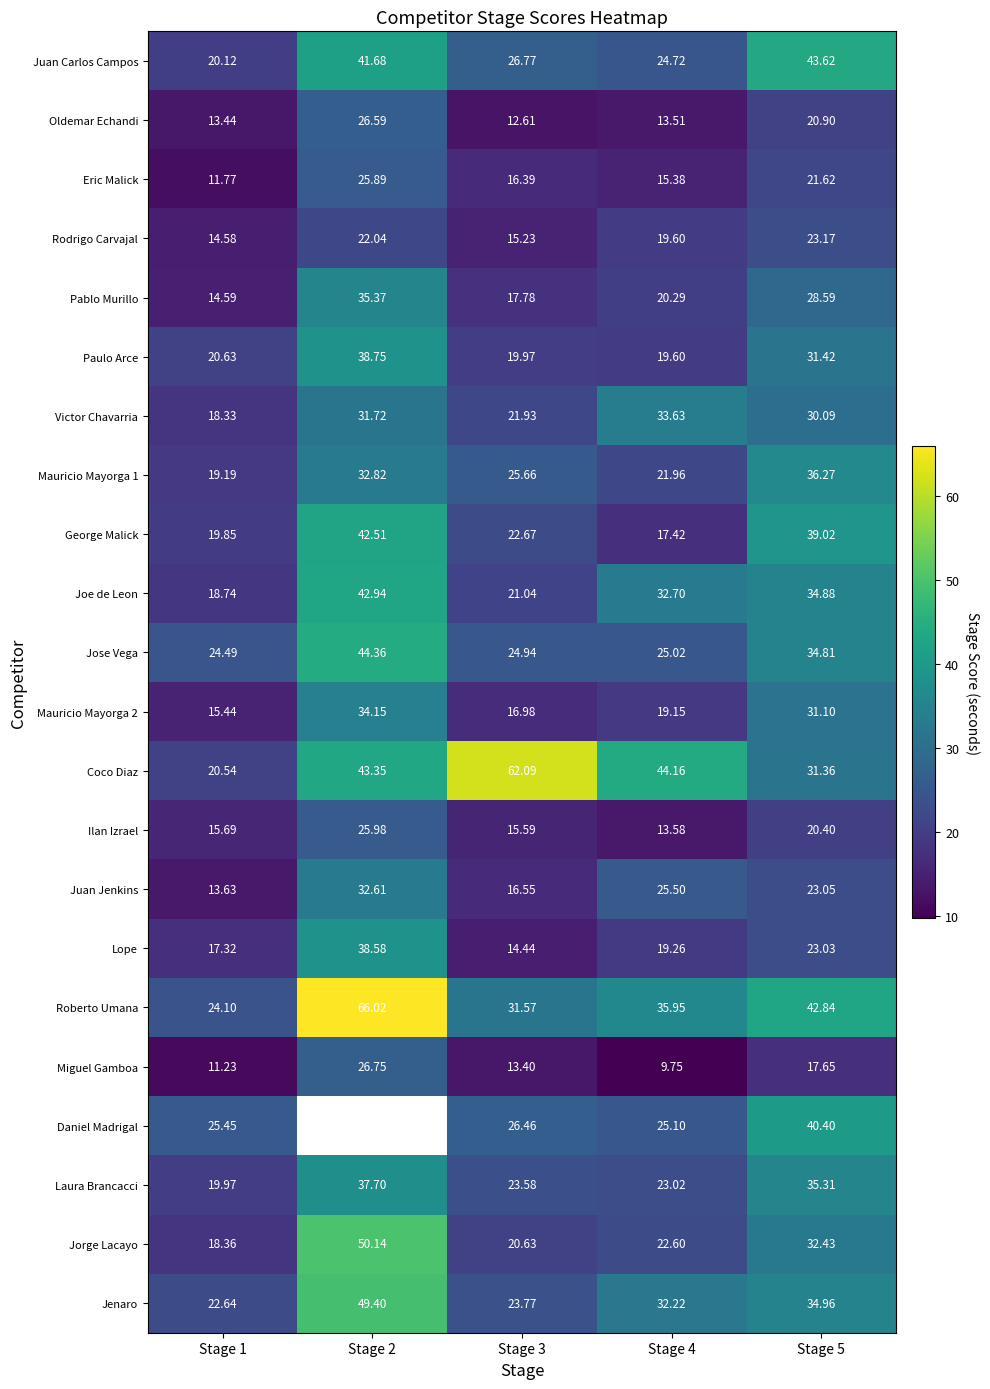

Count the number of data series in this chart.

22